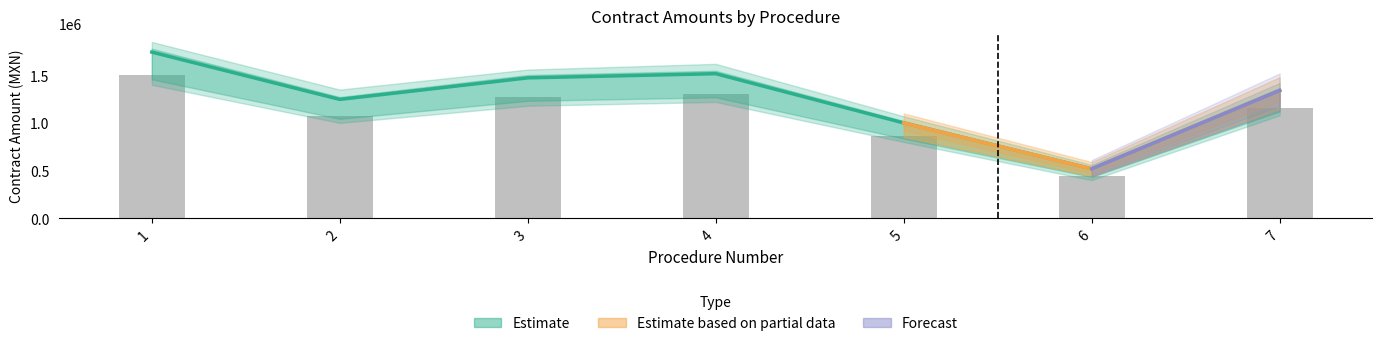

True or false: Monto sin impuestos has a value of 1269952.6 at 3.

True